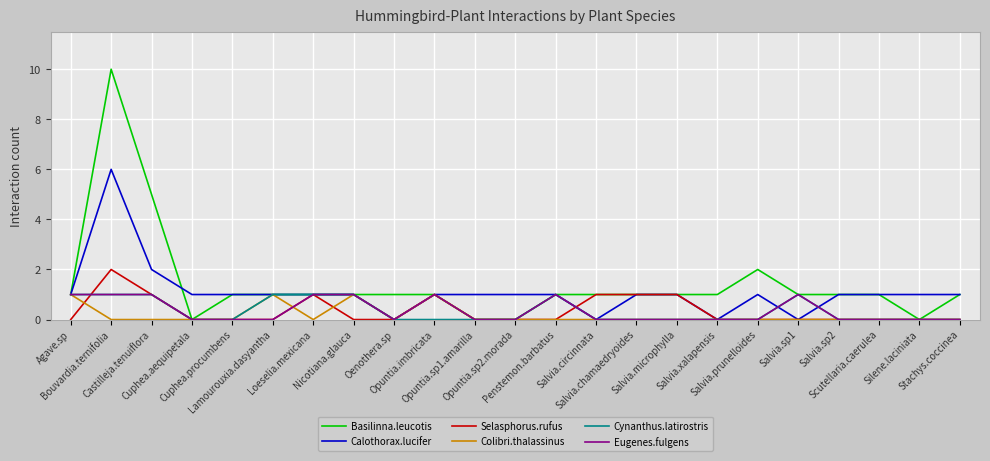

What is the total value across all series at Loeselia.mexicana?

5